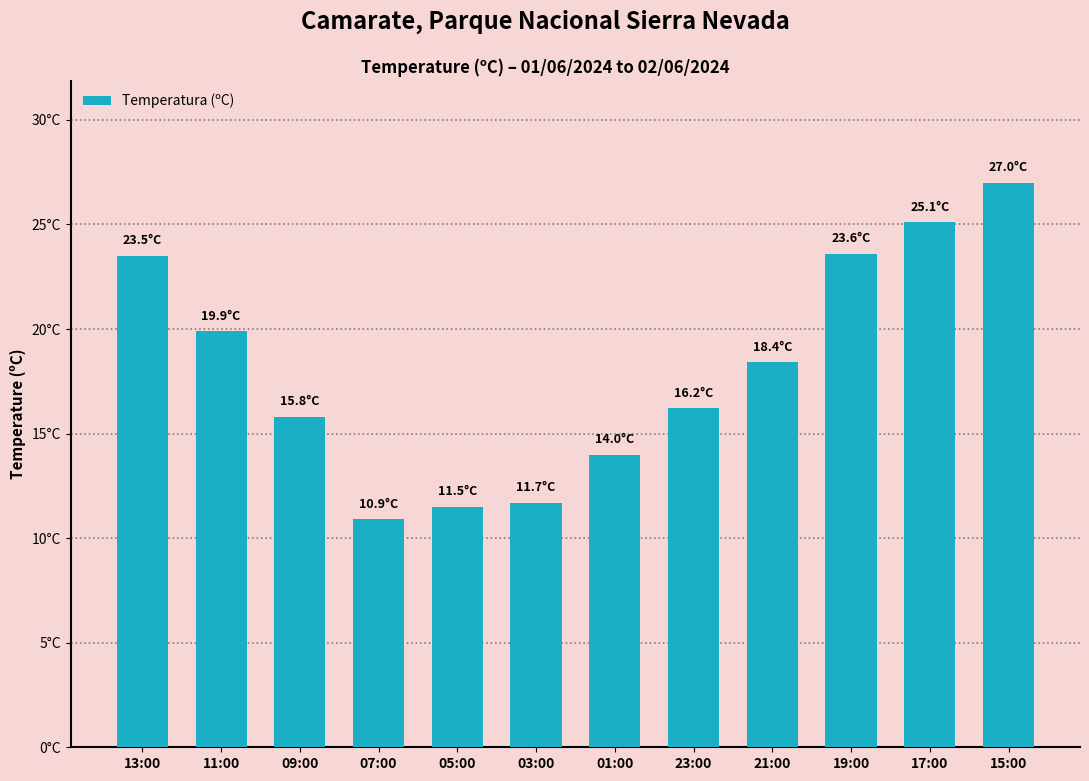

Are the bars horizontal?

No